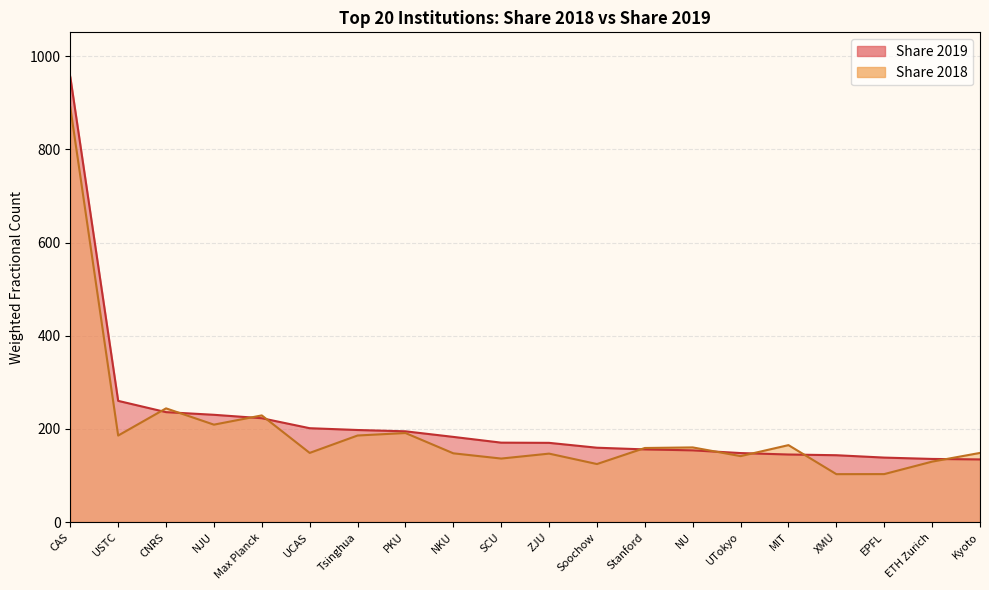

Between which two adjacent categories do Share 2018 and Share 2019 first intersect?

USTC and CNRS